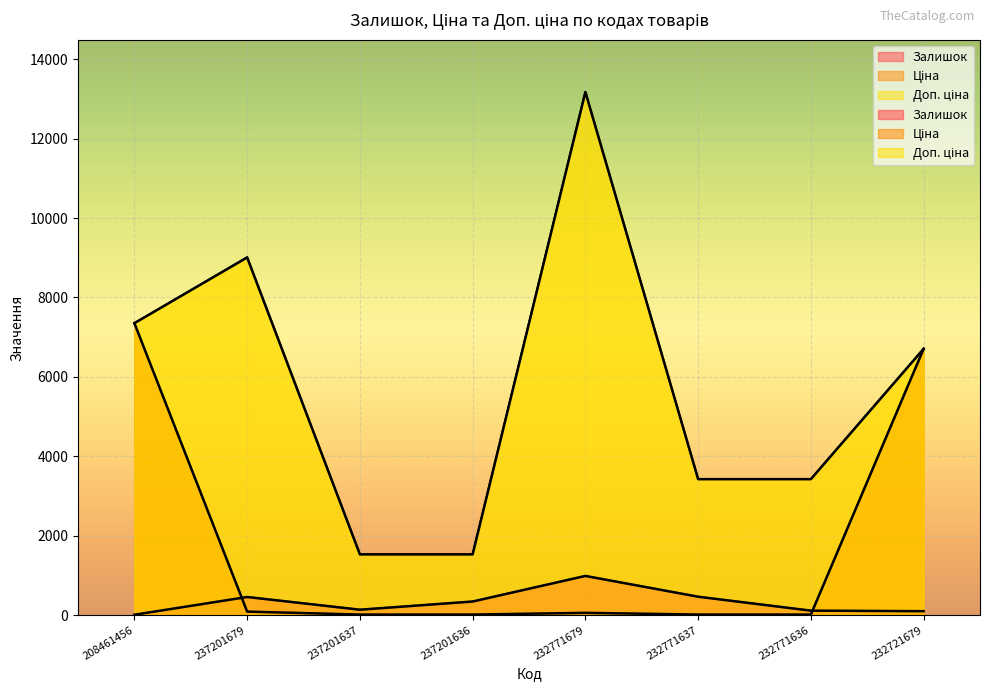

True or false: Доп. ціна and Ціна cross at least once.

False